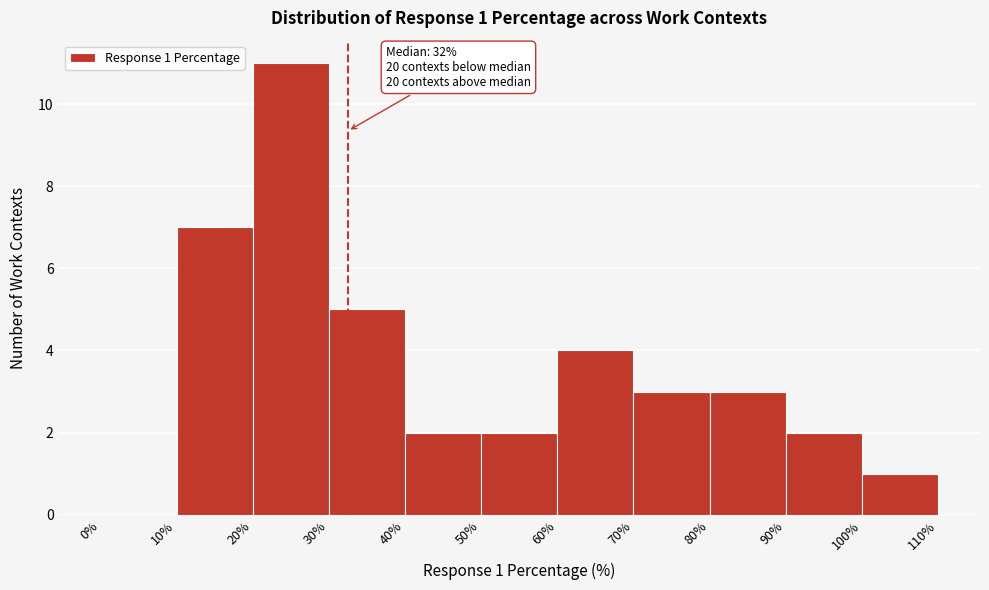

Over which range of the x-axis is the bar tallest?

20% to 30%